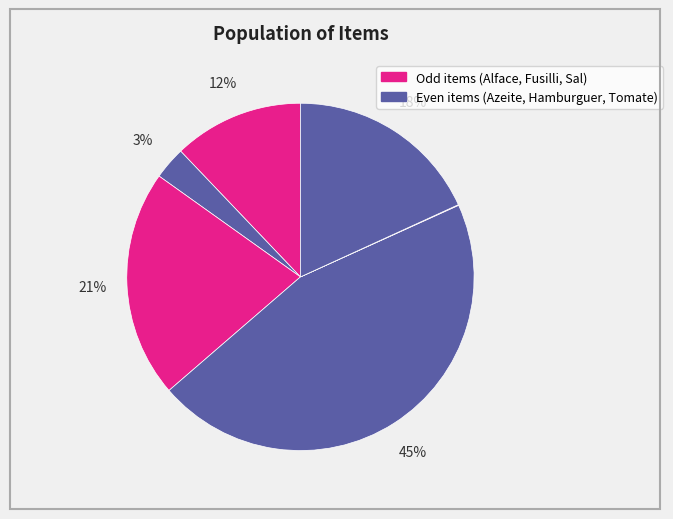

Rank the categories by value from highest to lowest.

Hamburguer de couve flor, Fusilli, Tomate fresco, Alface - Frisada, Azeite virgem extra, Sal